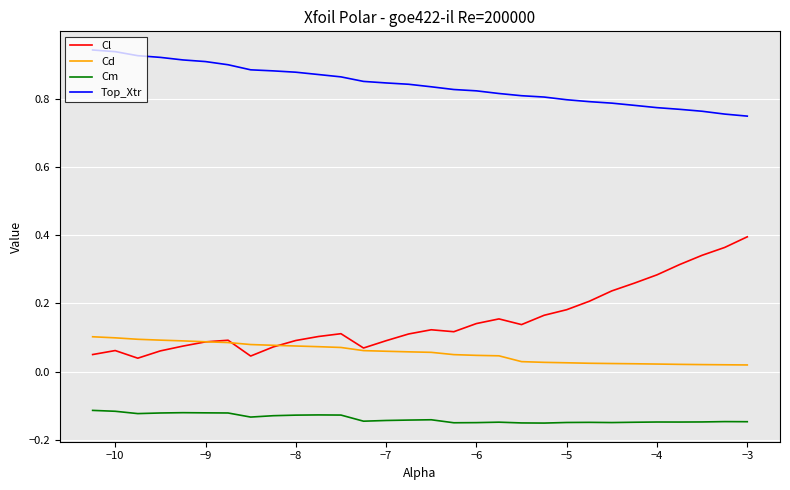

True or false: Cl and Top_Xtr intersect in this chart.

False